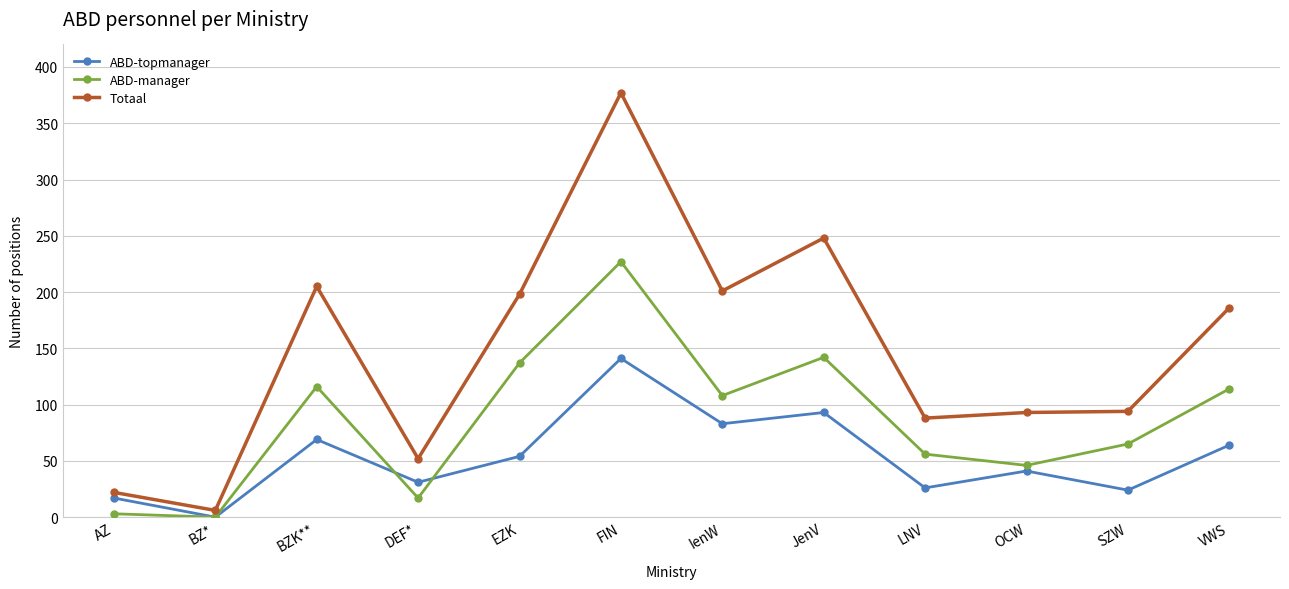

At how many categories does at least one series exceed 253?

1